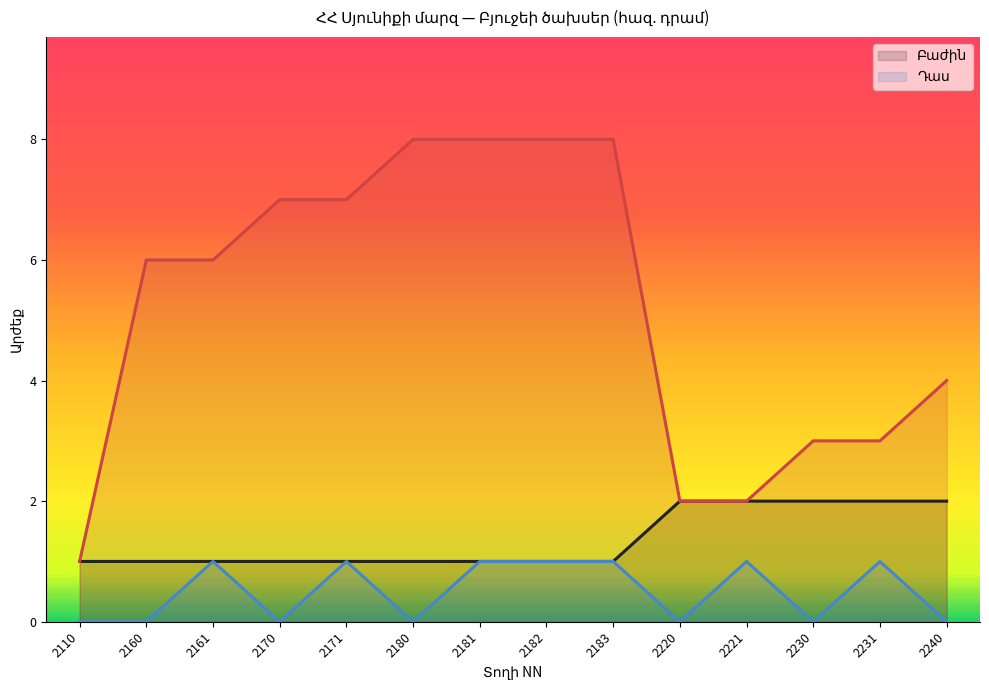

Does the chart display data point markers on the line(s)?

No